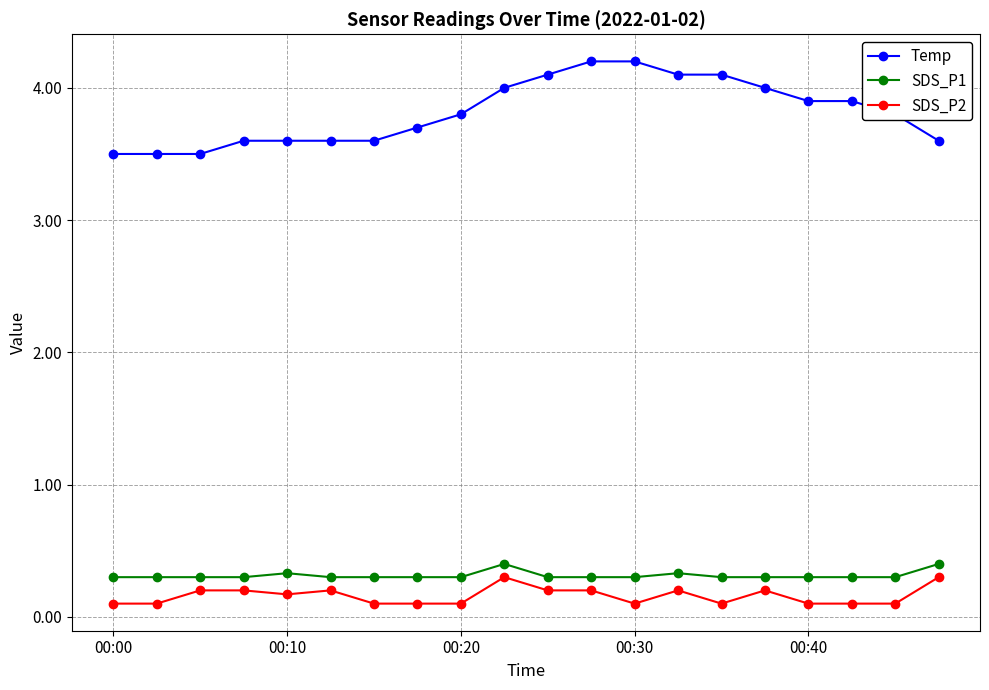

True or false: SDS_P2 and SDS_P1 intersect in this chart.

False